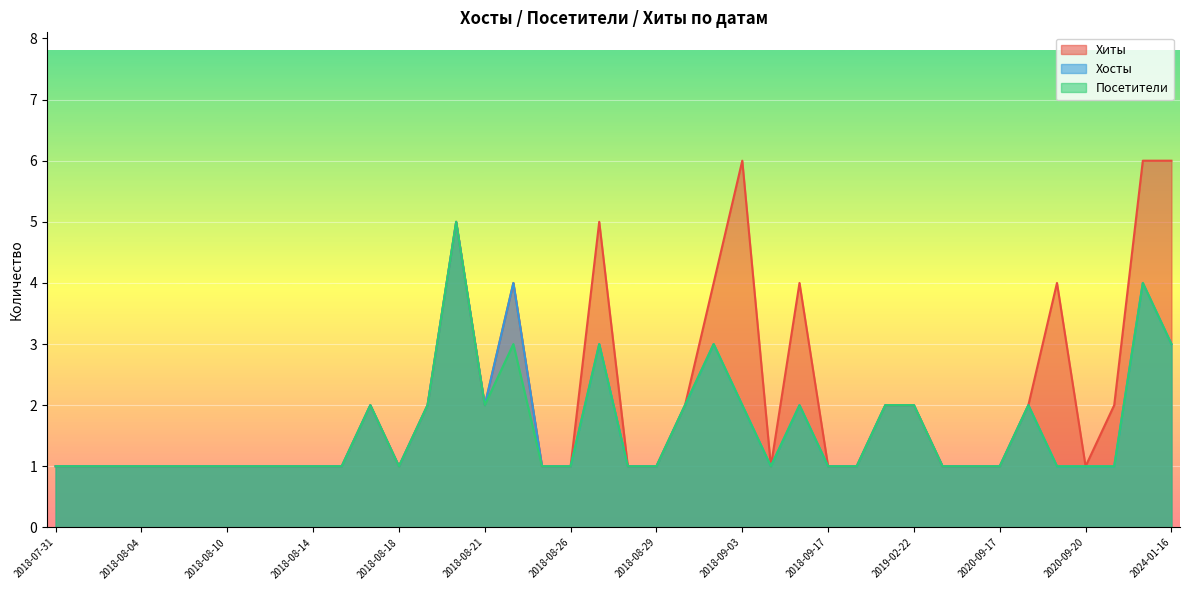

At which category is the sum across all series the highest?

2018-08-20